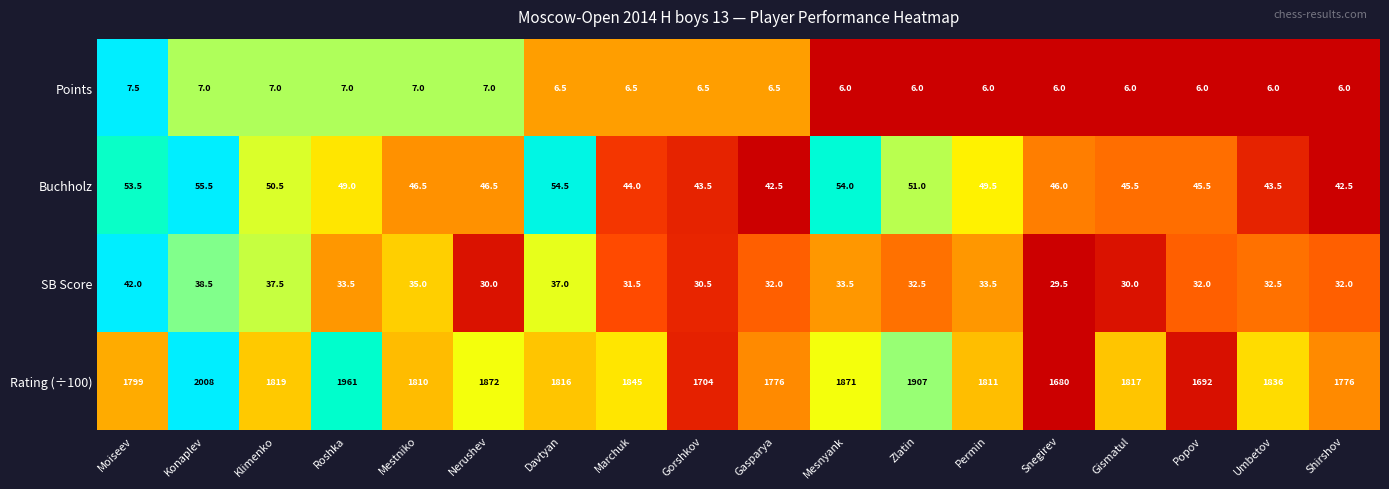

What is the maximum value shown in the chart?

2008.0